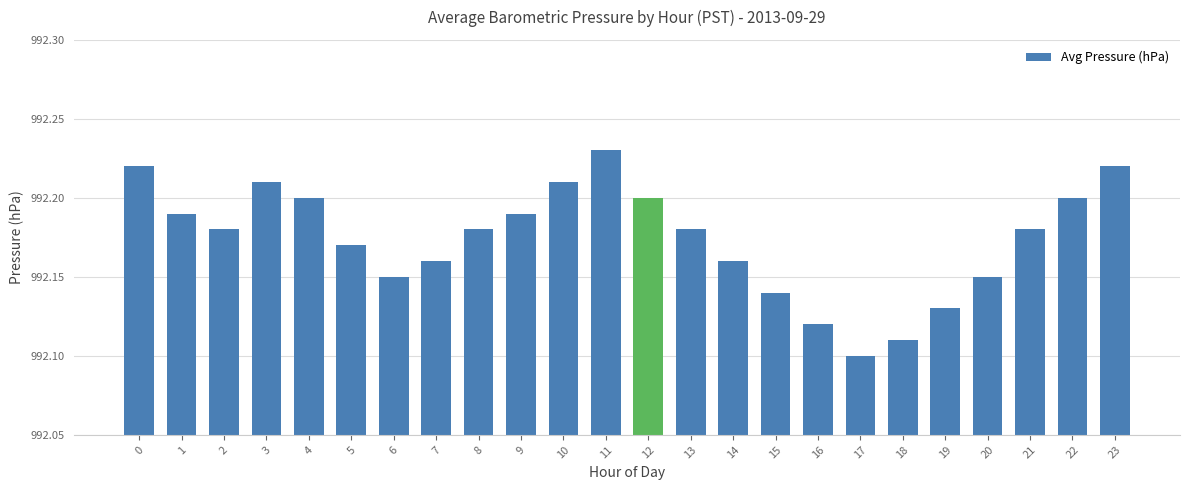

Is it true that the value at 1 is 992.2?

True